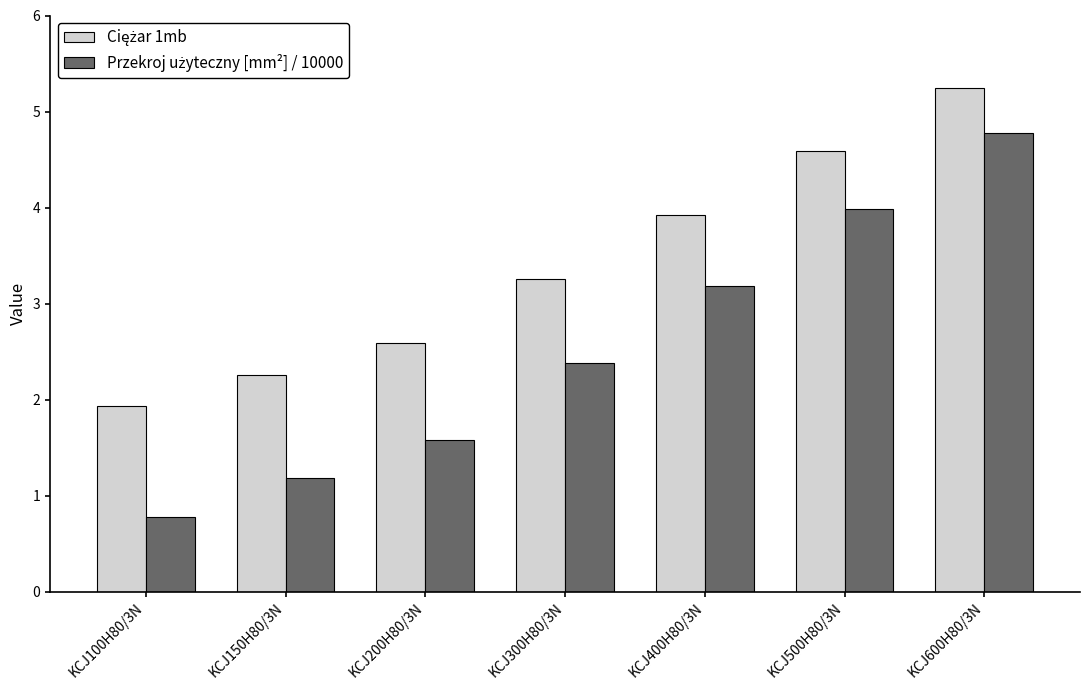

What is the smallest value displayed?

0.8